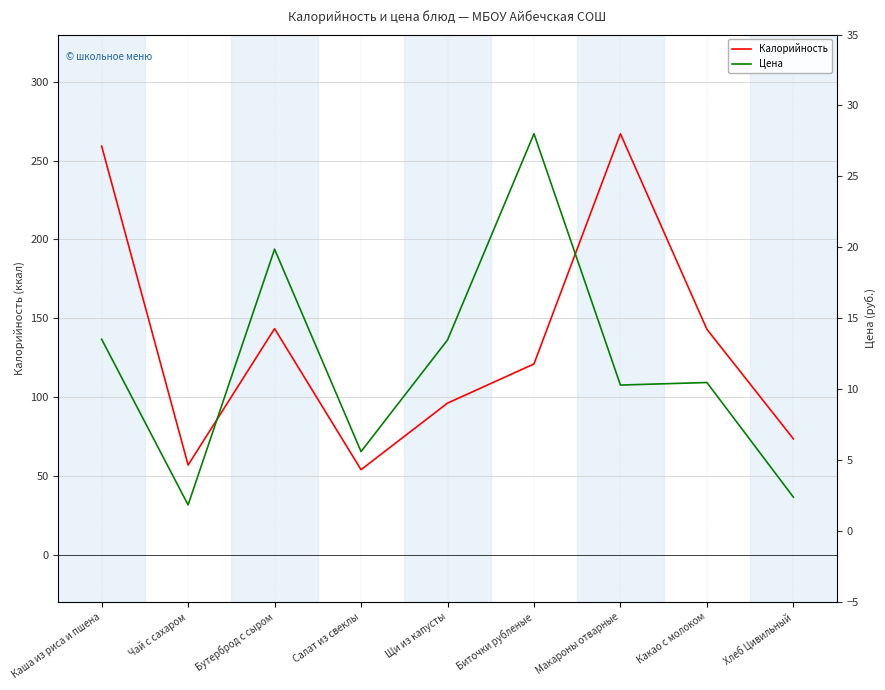

Rank the categories by Калорийность value from lowest to highest.

Салат из свеклы, Чай с сахаром, Хлеб Цивильный, Щи из капусты, Биточки рубленые, Какао с молоком, Бутерброд с сыром, Каша из риса и пшена, Макароны отварные